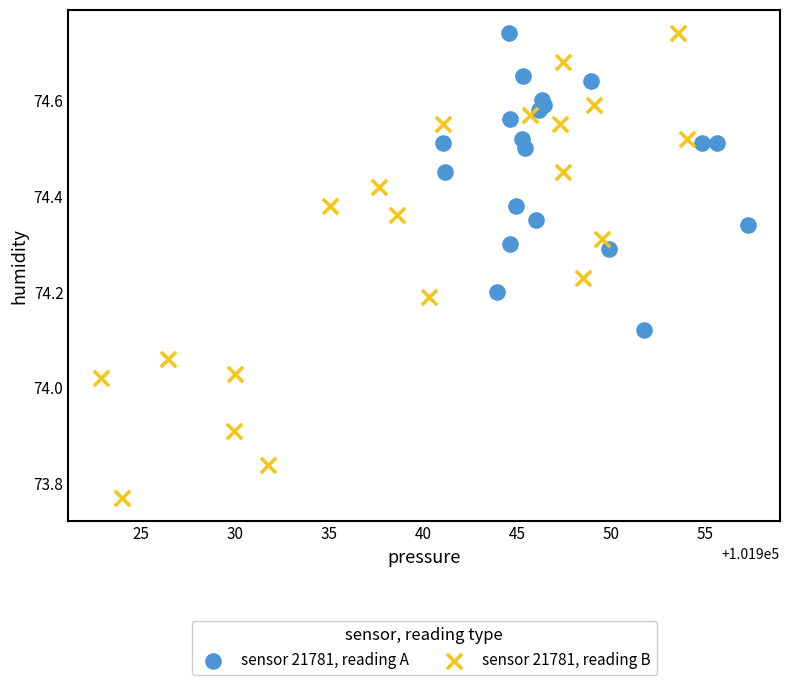

Which series has the largest Y range (max minus min)?

sensor 21781, reading B